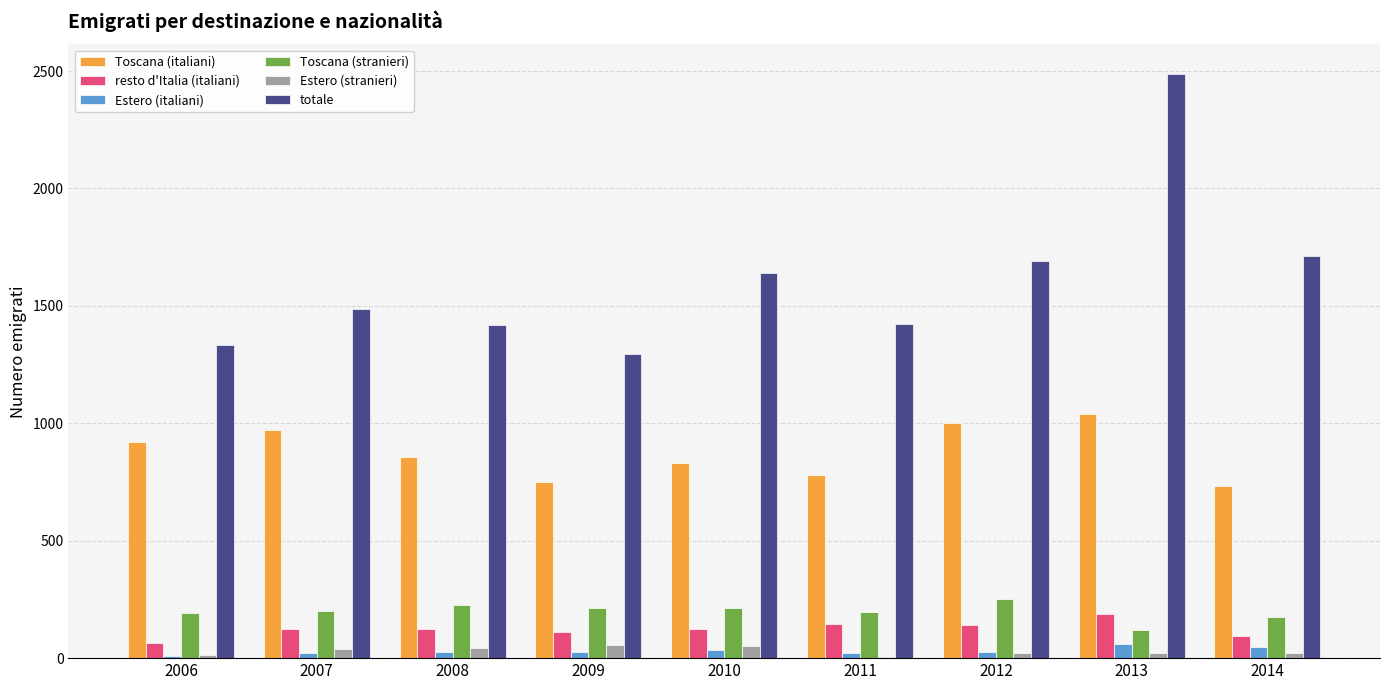

What is the maximum value shown in the chart?

2489